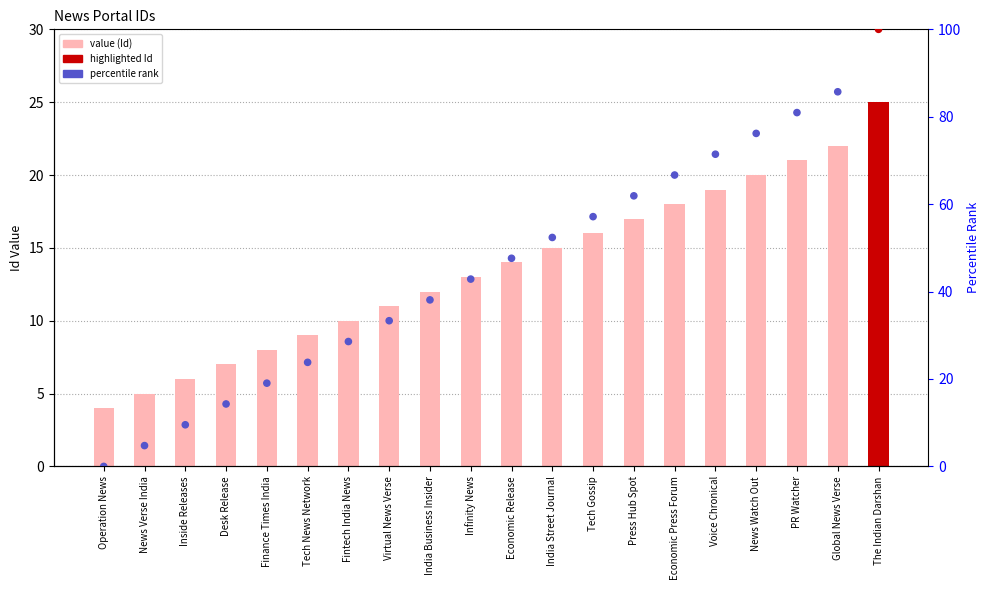

At which category is the sum across all series the highest?

The Indian Darshan